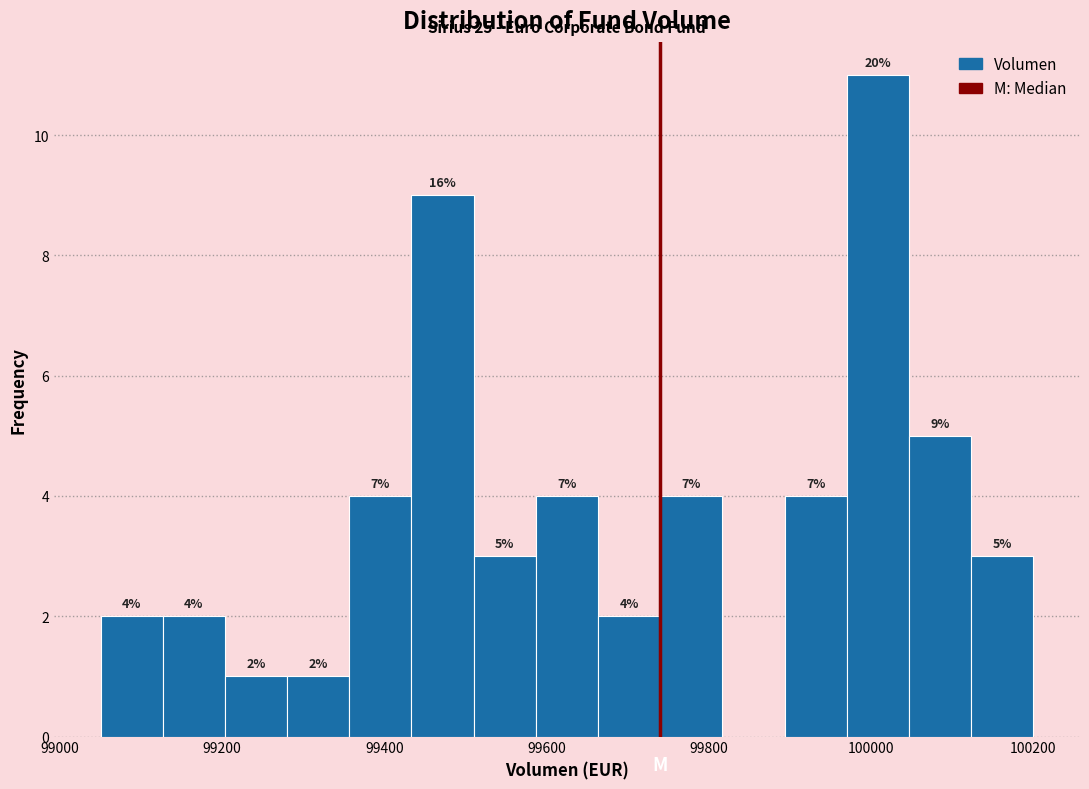

Read against the x-axis, roughly where is the centre of the tallest bar?

100000